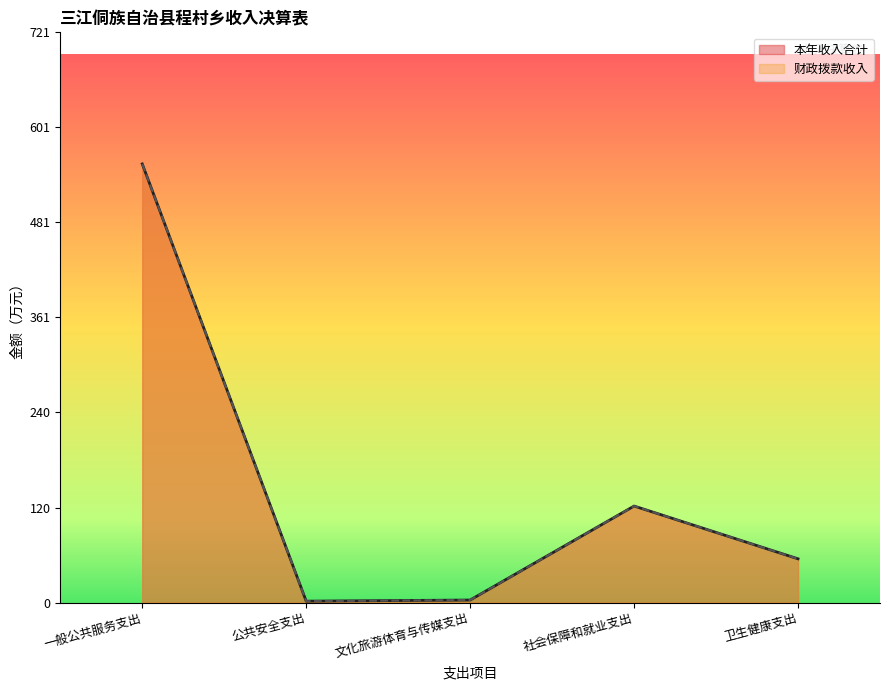

Which series changed the most between 社会保障和就业支出 and 卫生健康支出?

本年收入合计